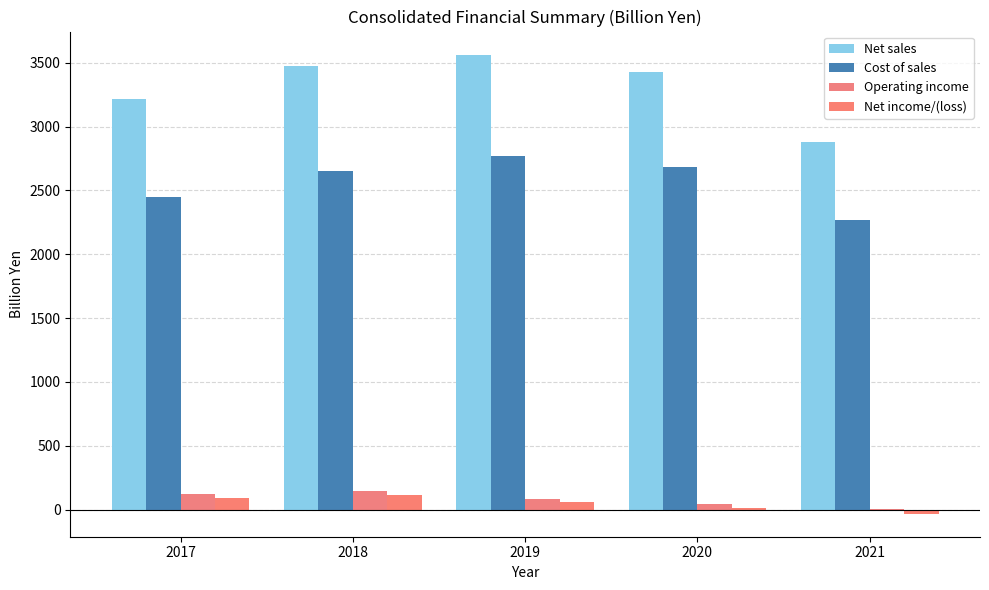

Reading left to right, list all the values displayed in this chart.

Net sales: 3214.4	3474.0	3564.2	3430.3	2882.1
Cost of sales: 2448.2	2653.6	2772.2	2683.6	2268.4
Operating income: 125.7	146.4	82.3	43.6	8.8
Net income/(loss): 93.8	112.1	63.2	12.1	-31.7